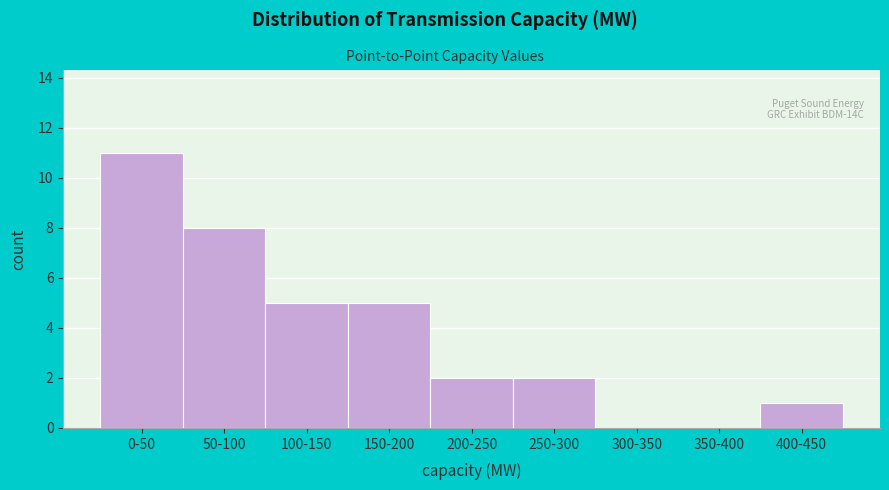

Reading left to right, what are all the values shown in this chart?

0-50=11	50-100=8	100-150=5	150-200=5	200-250=2	250-300=2	300-350=0	350-400=0	400-450=1